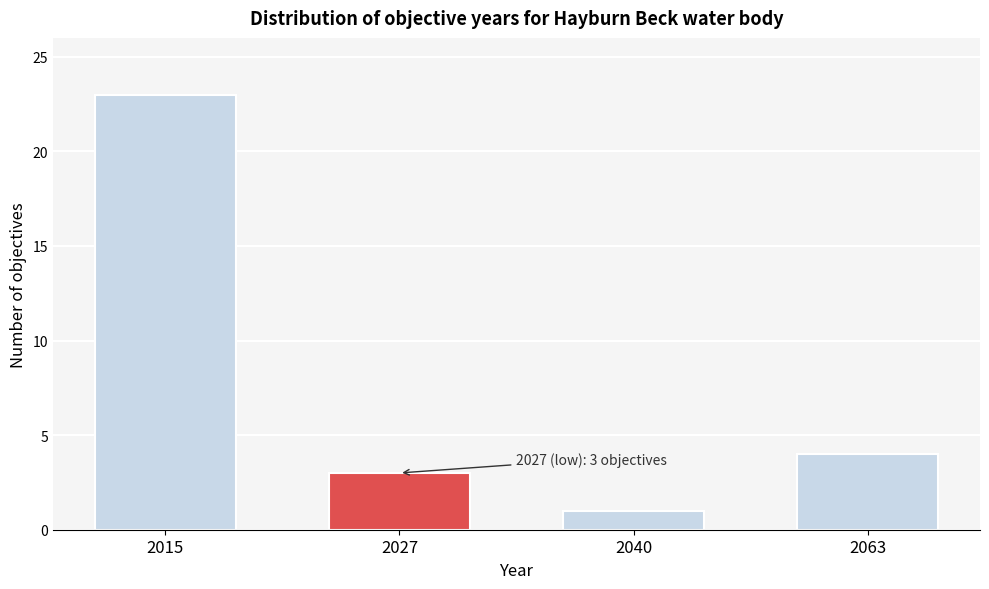

Reading right to left, extract all data points from this chart.

4	1	3	23